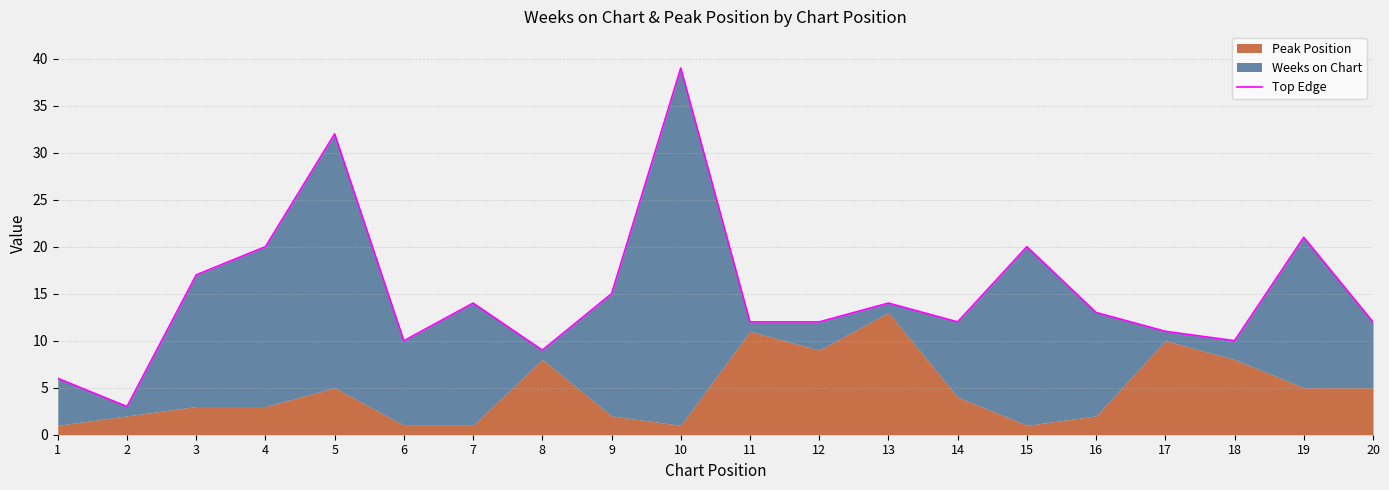

How many points are lower than both their immediate neighbors (excluding endpoints)?

5